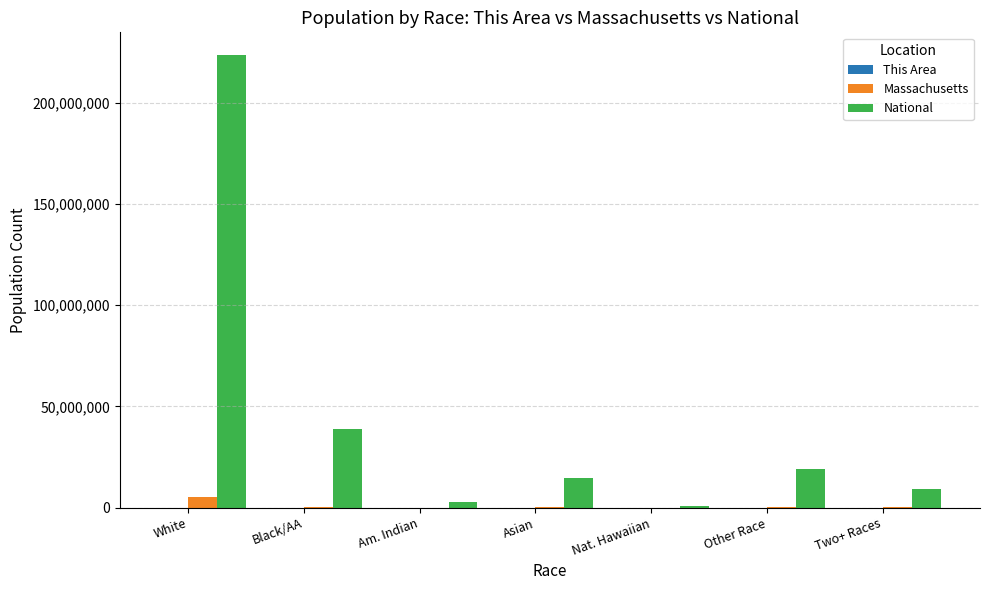

Which series has the largest range (max minus min)?

National